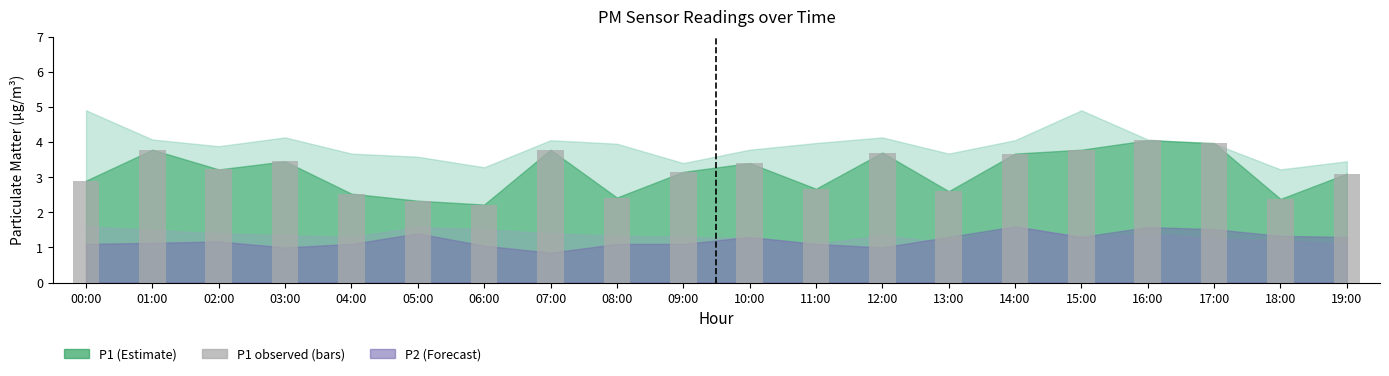

Is it true that the value at 19:00 is 3.1?

True